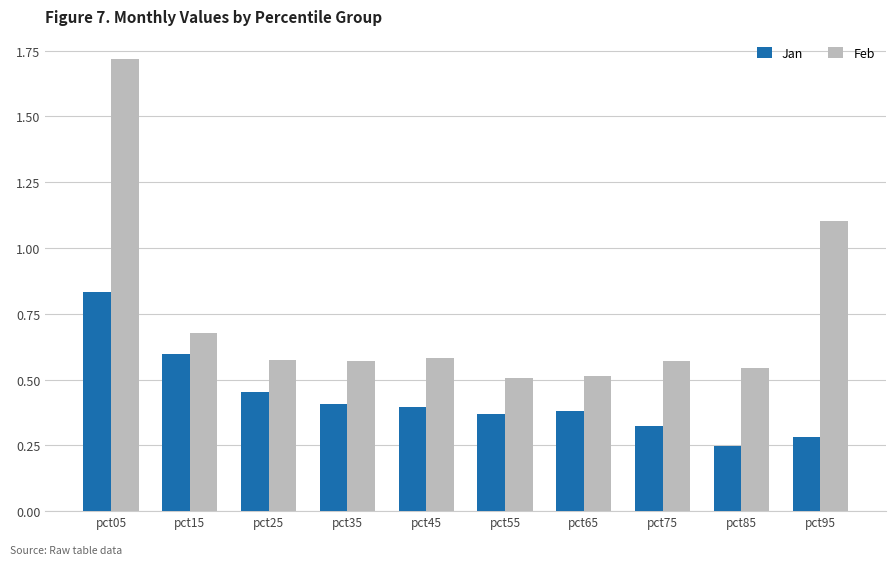

What is the difference between the Feb values at pct85 and pct05?

1.2